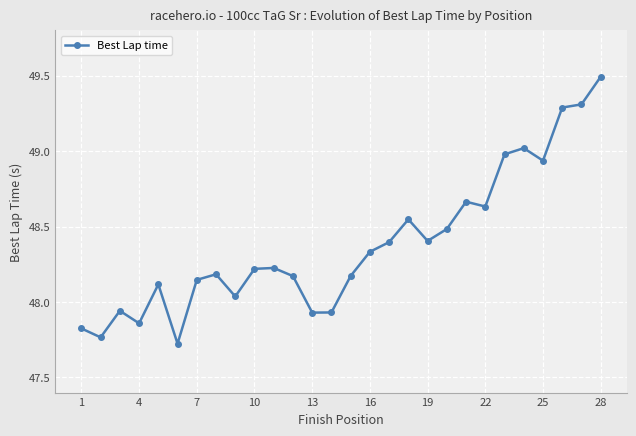

What is the value of the 28th point from the left?

49.5